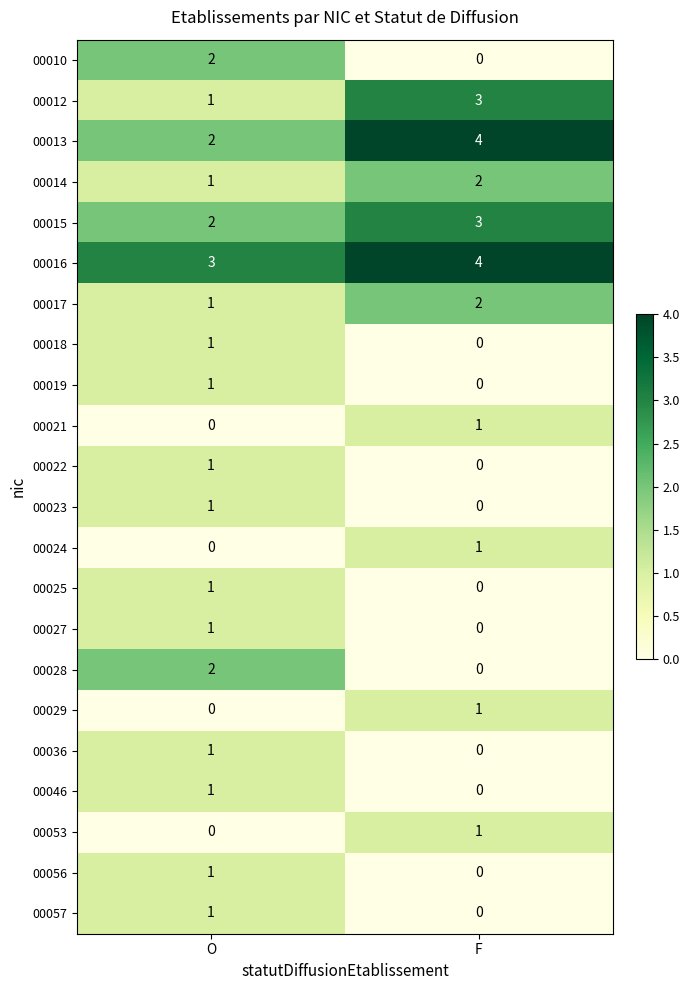

What is the total value across all series at F?

22